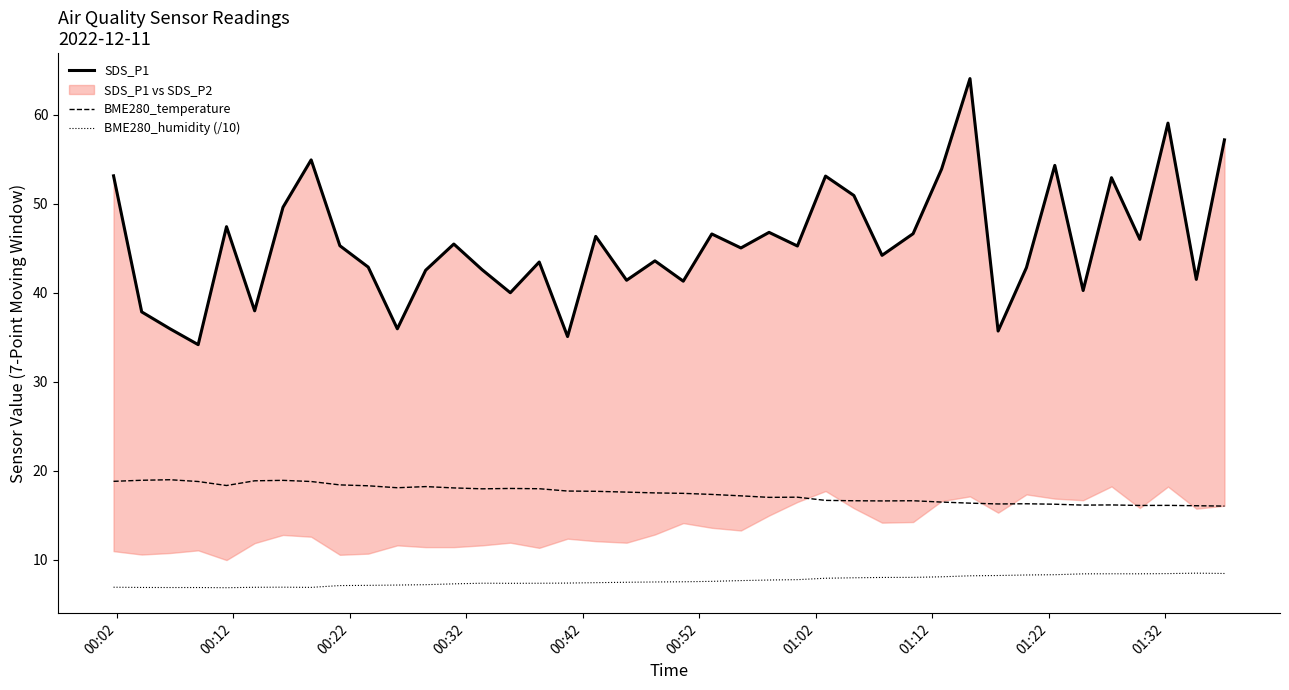

True or false: BME280_humidity (/10) and BME280_temperature intersect in this chart.

False